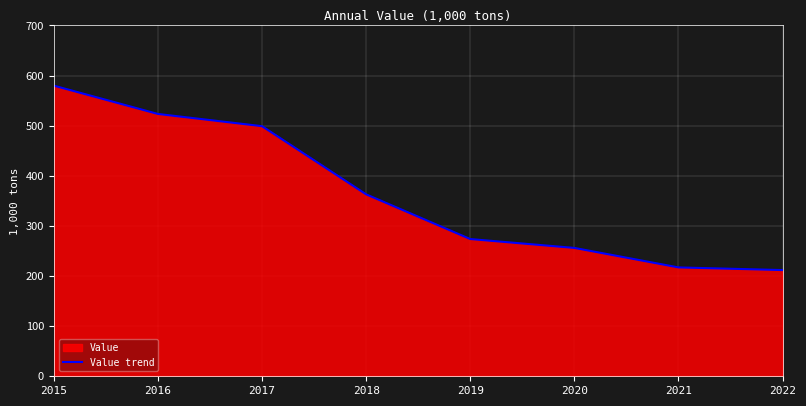

True or false: the data shows 273.8 at 2019.

True